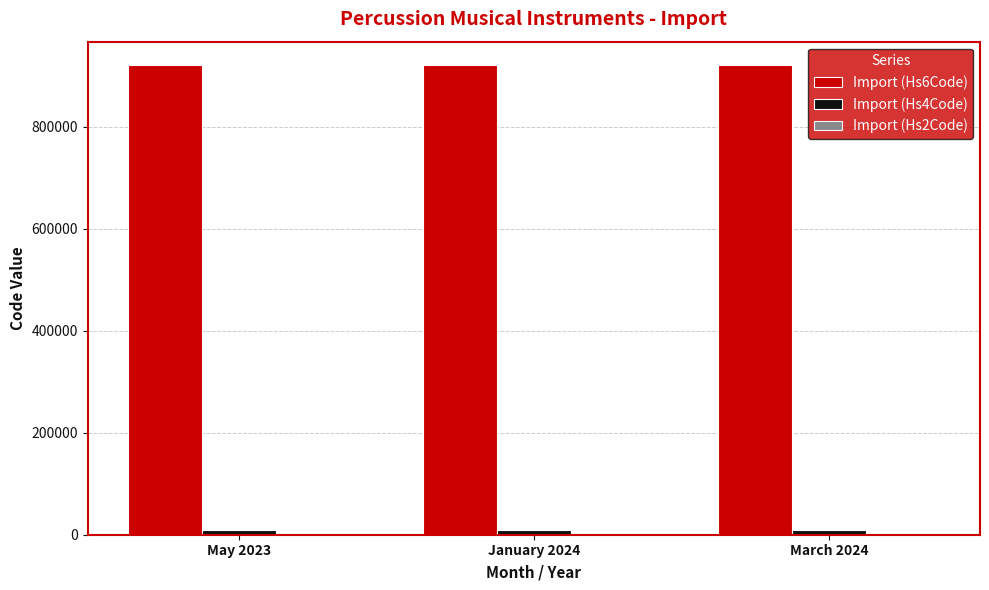

What is the greatest value displayed?

920600